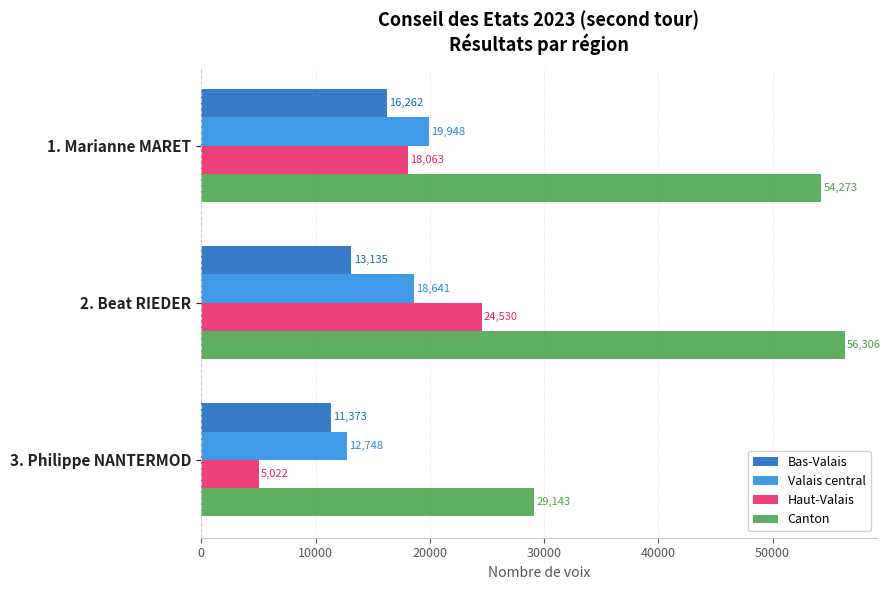

Between 2. Beat RIEDER and 3. Philippe NANTERMOD, which series saw the biggest shift?

Canton